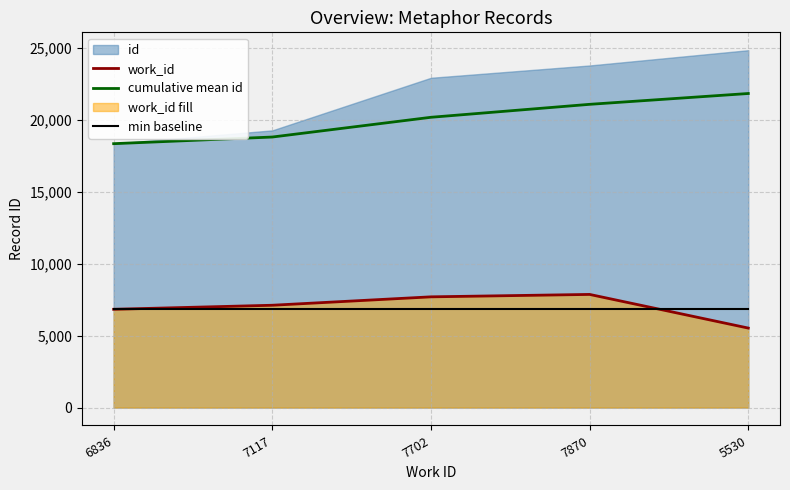

What is the label of the 5th point from the right?

6836